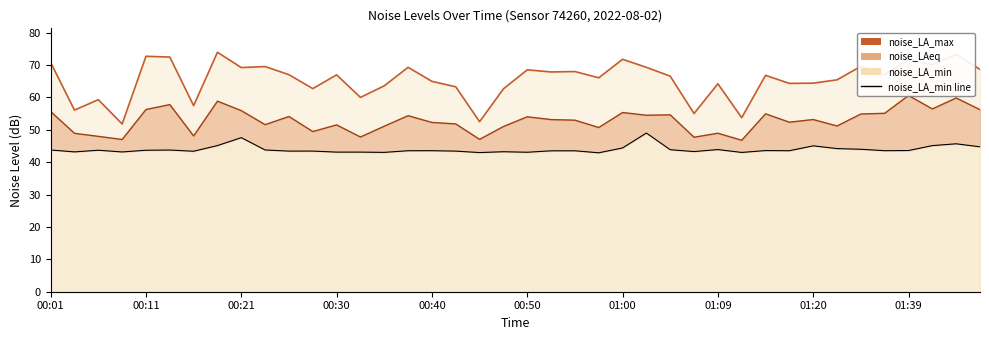

Which series changed the most between 16 and 29?

noise_LA_max line